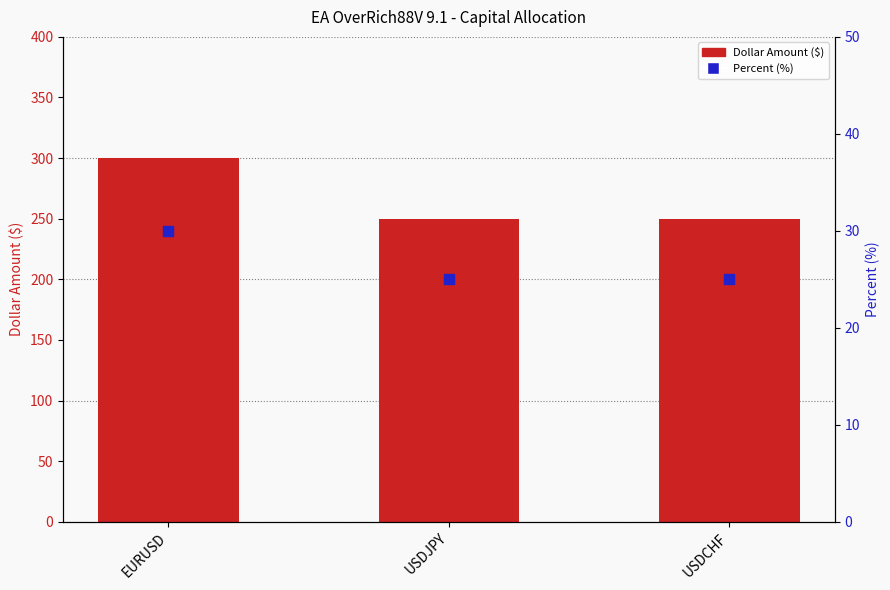

Which series contains the highest Y value?

Dollar Amount ($)